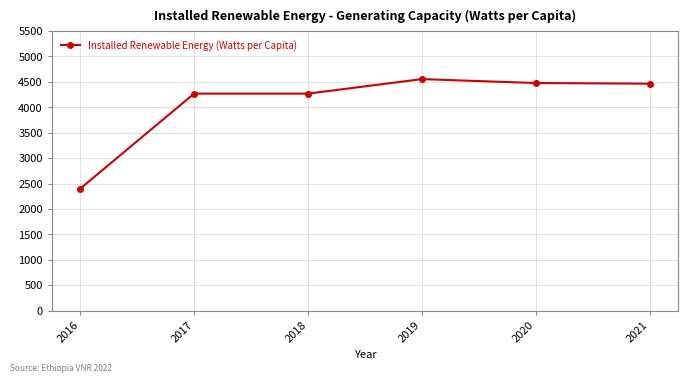

What is the ratio of the value at 2020 to the value at 2018?

1.0